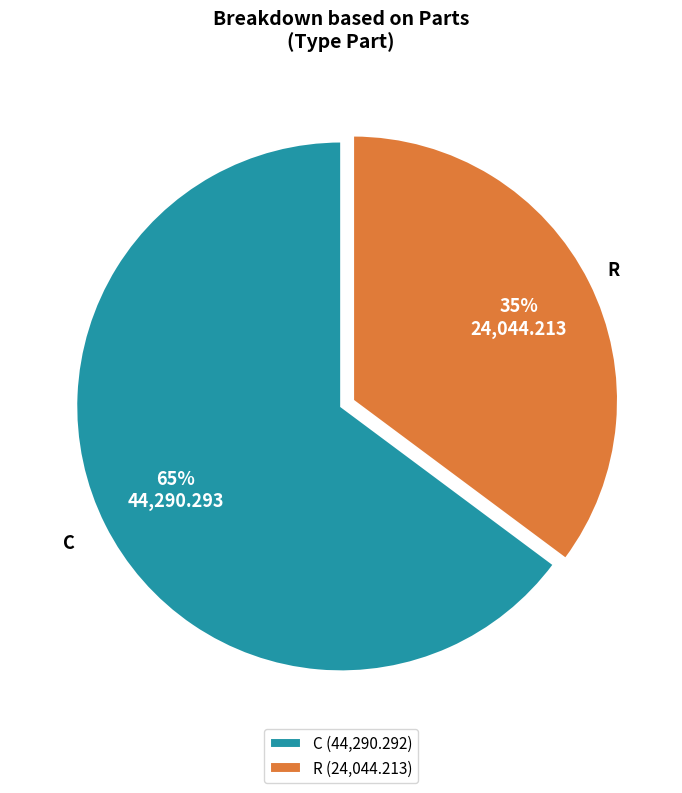

Which category has the biggest portion of the pie?

C